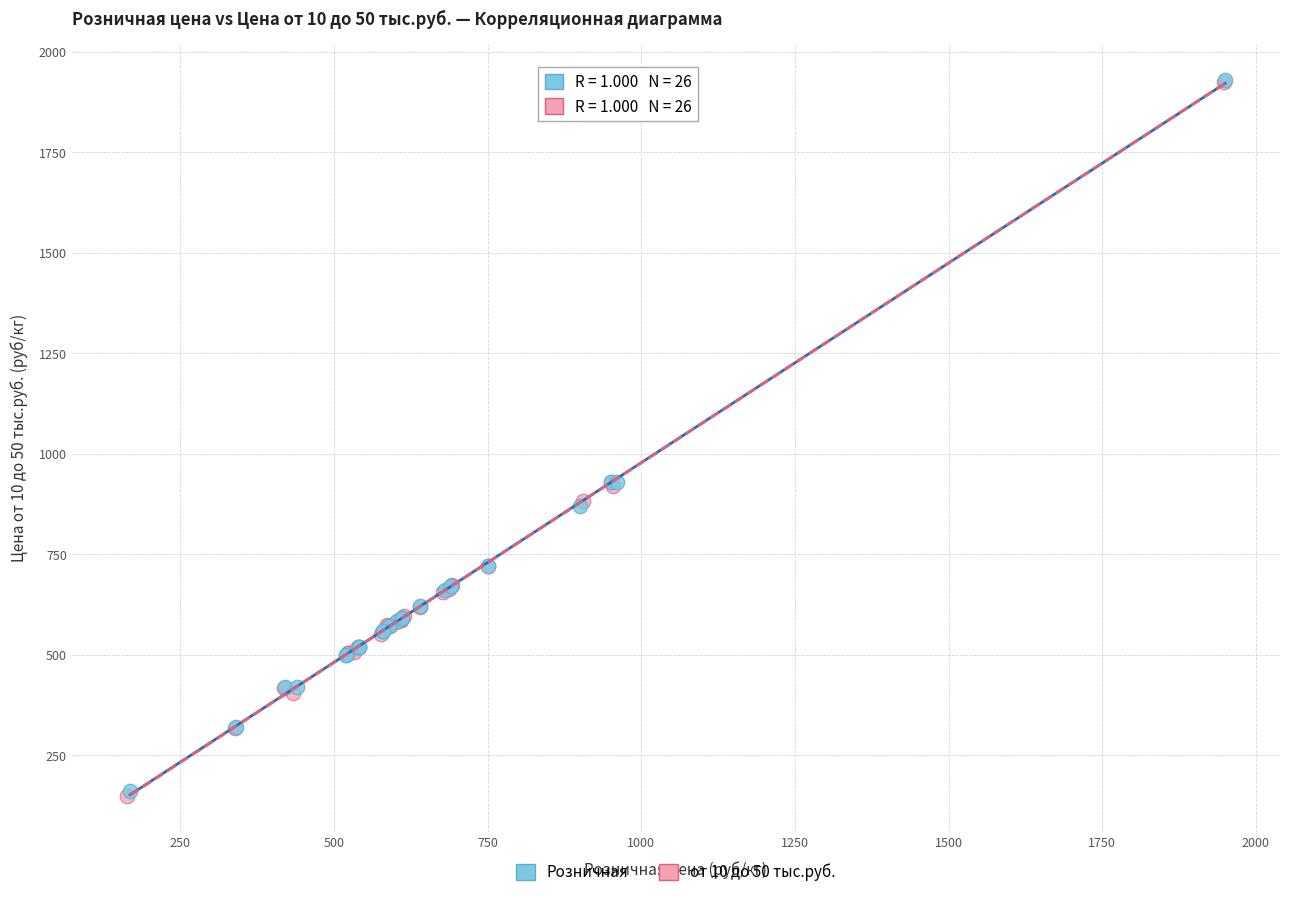

Which series has the widest spread of Y values?

от 10 до 50 тыс.руб.